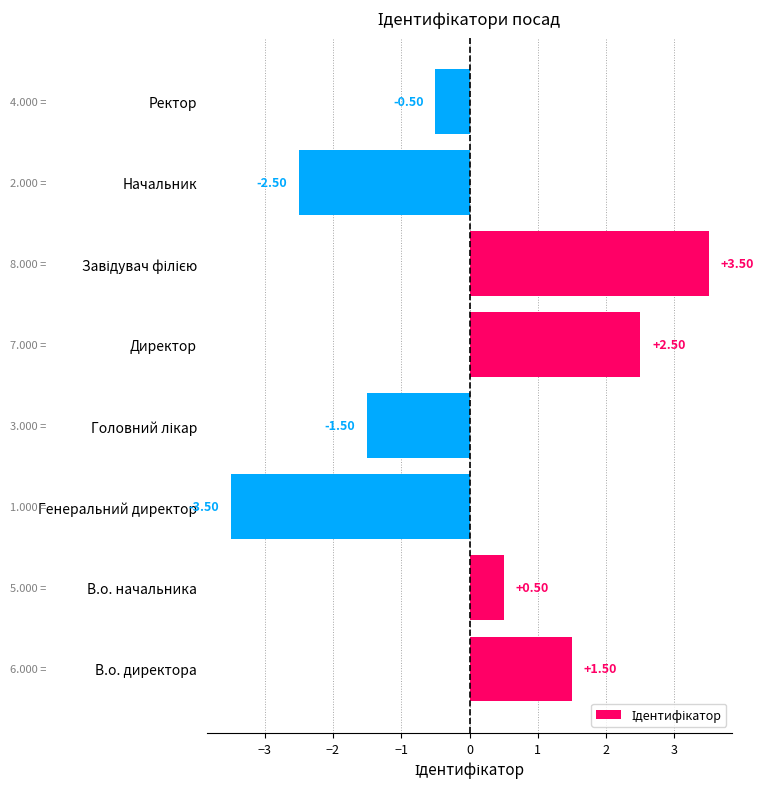

Between В.о. директора and Ректор, which is larger?

В.о. директора